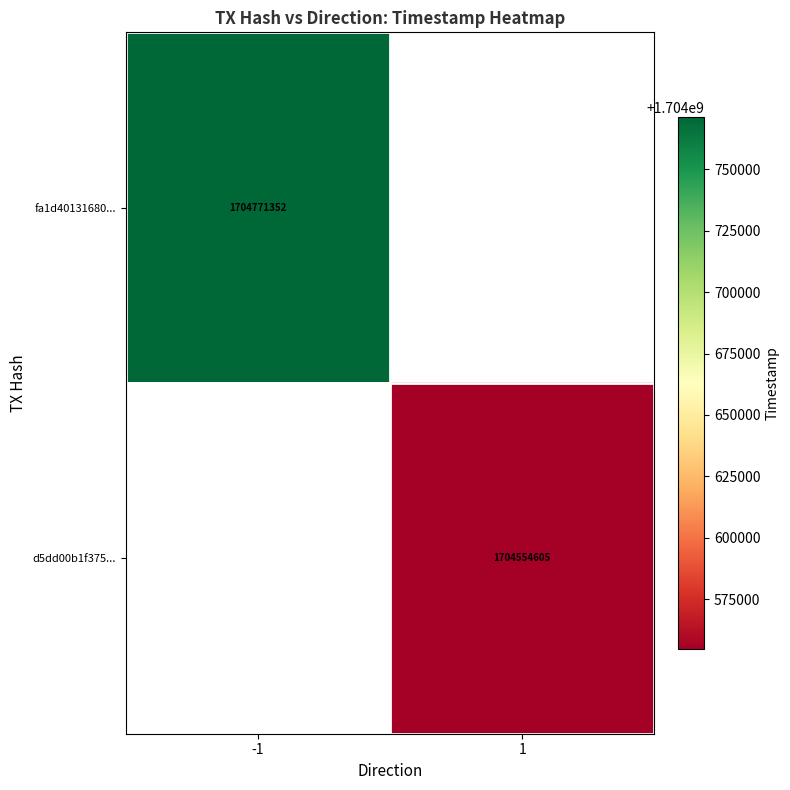

How many categories are shown in the chart?

2